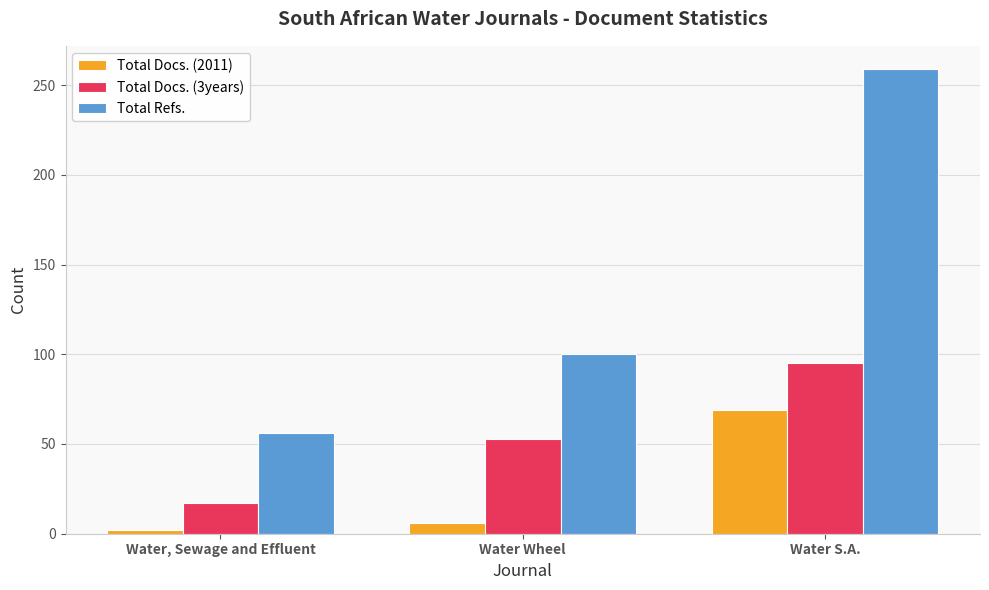

What is the greatest value displayed?

259